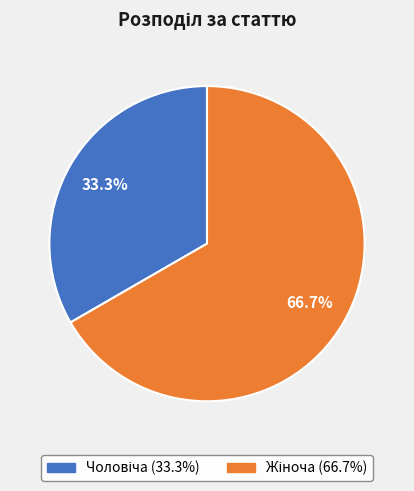

Is there a majority slice in this chart?

Yes